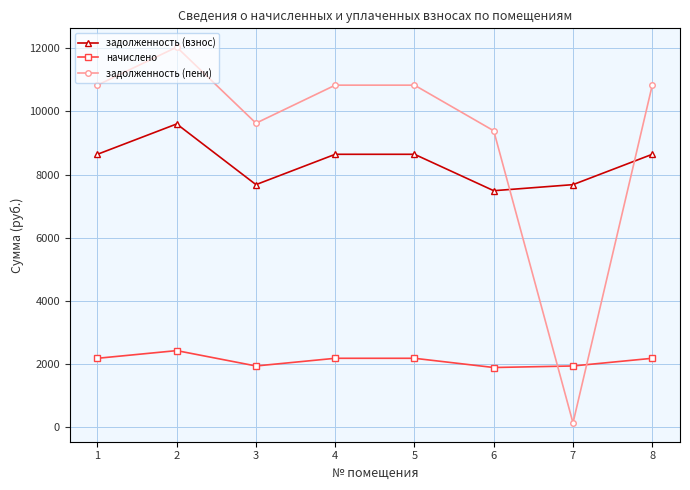

True or false: начислено has a value of 3409.3 at 2.

False